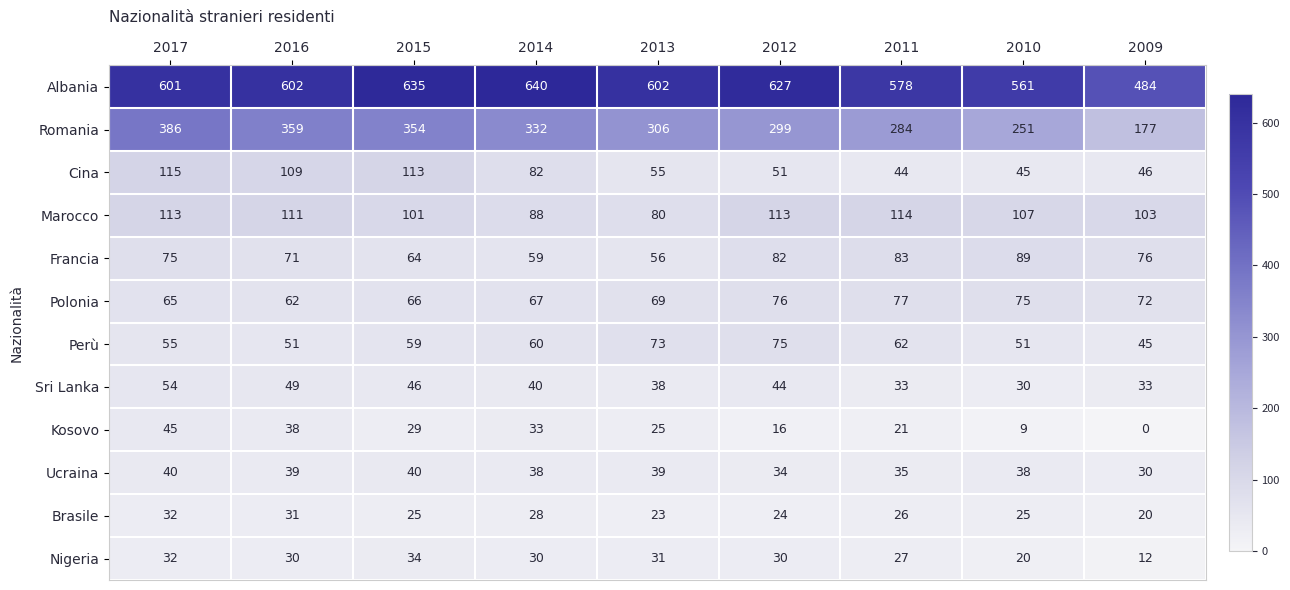

At which label is Nigeria closest to 23?

2010